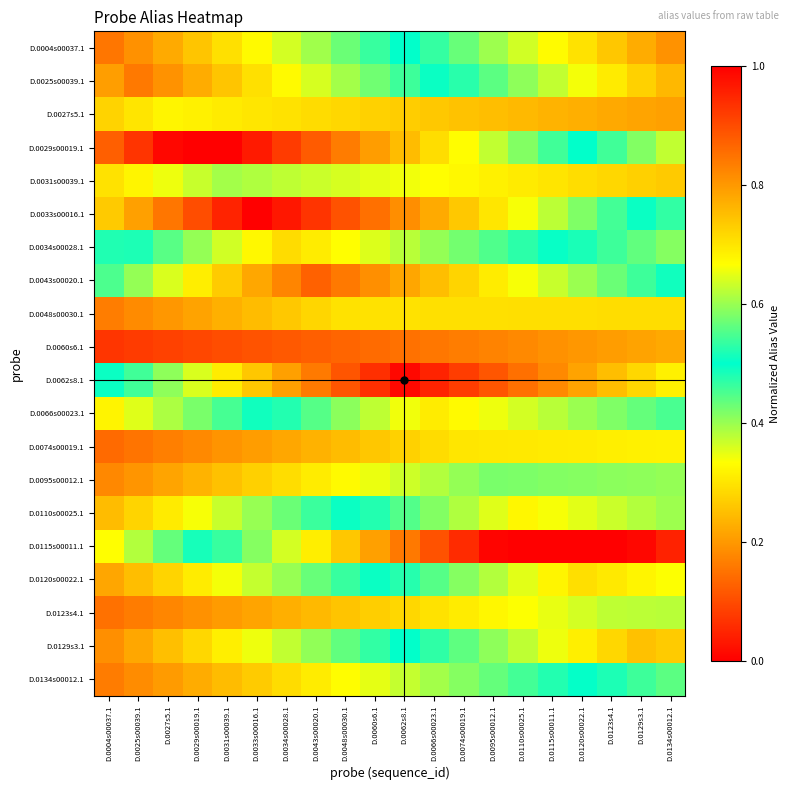

What is the total value across all series at D.0031s00039.1?

9.4